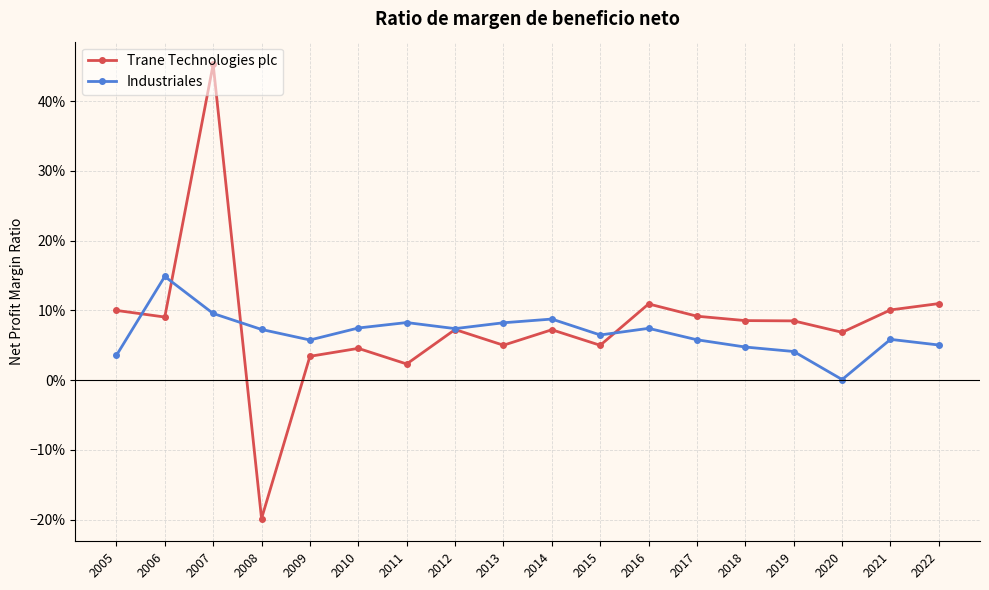

At which label is Industriales closest to 0?

2020